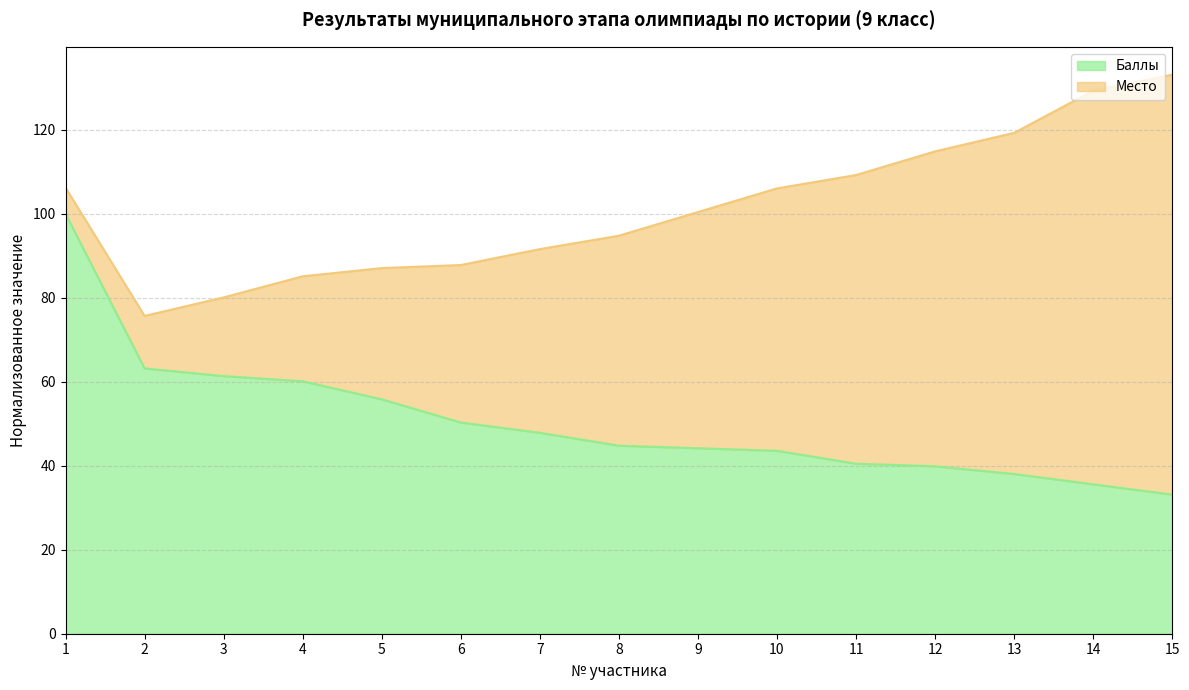

What is the approximate value at 1?

100.0